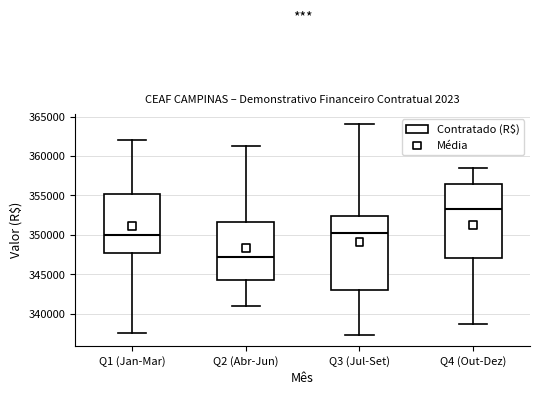

Where is the upper edge of the box for Q1 (Jan-Mar) on the y-axis? The values are not printed on the chart, so give them approximately, as read against the axis.

355000